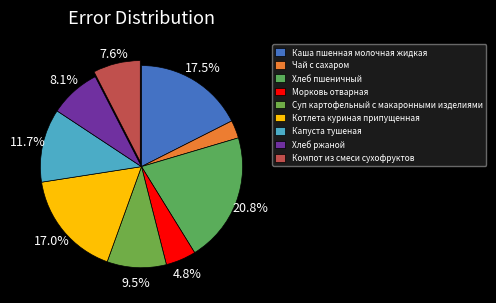

How many slices are in this pie chart?

9